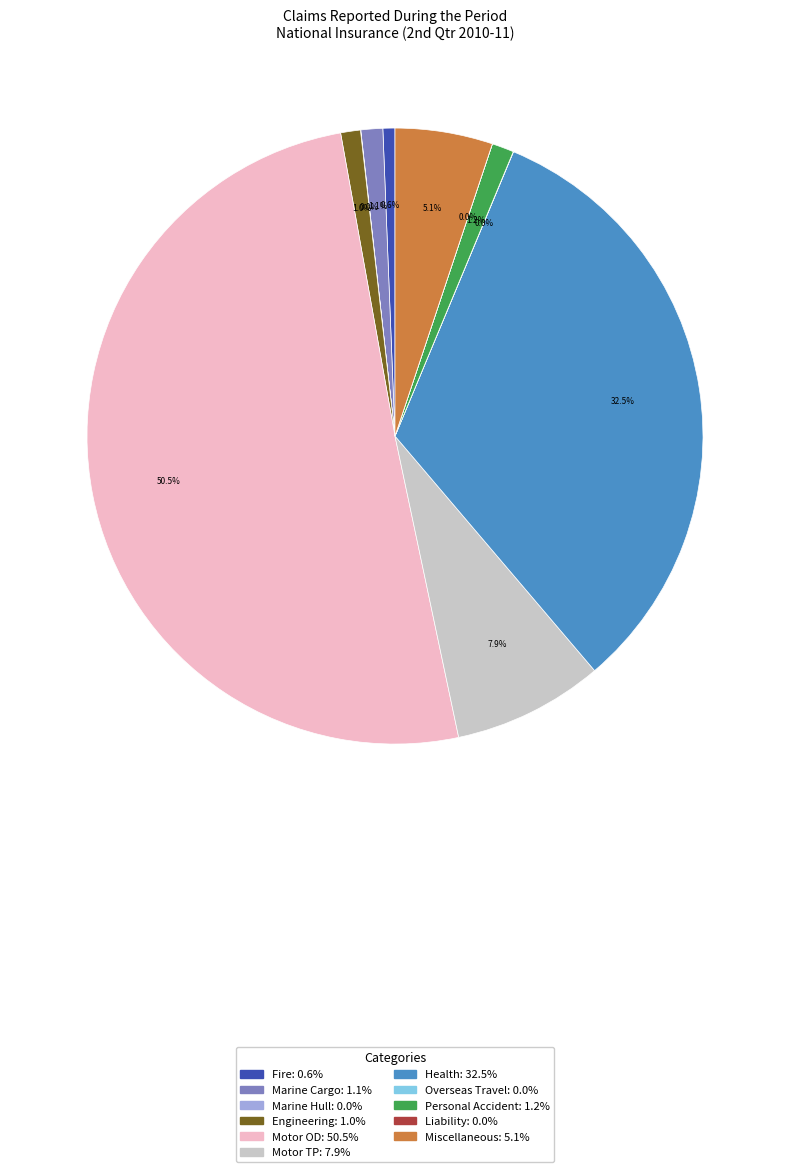

What is the ratio of the value at Motor OD to the value at Motor TP?

6.4